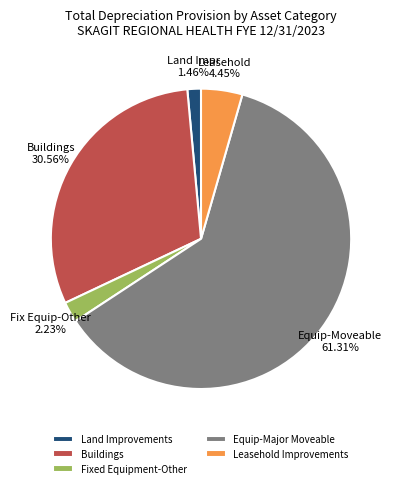

Which slice represents more than half of the pie?

Equip-Major Moveable